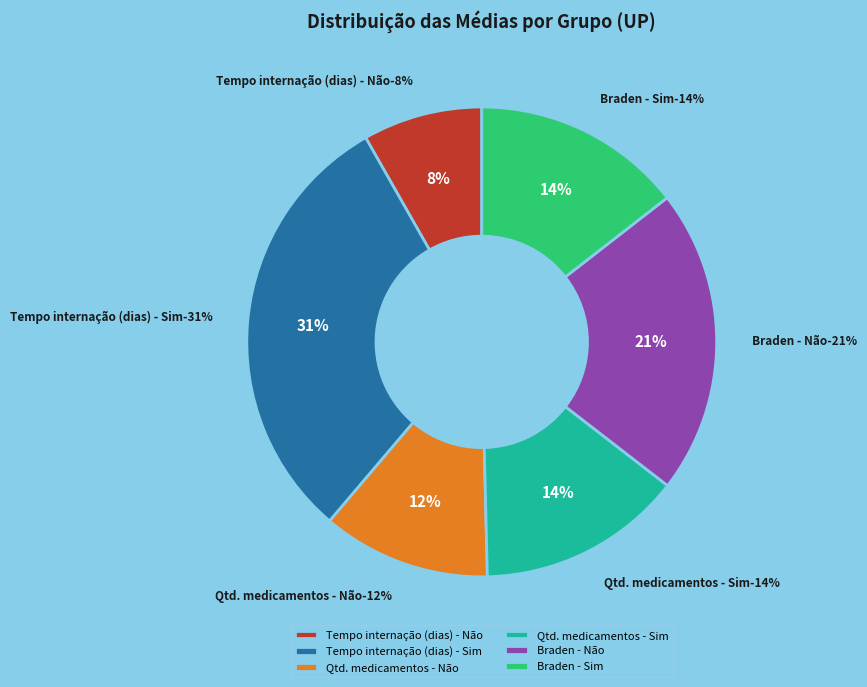

Does Quantidade de medicamentos - Não represent more than half of the total?

No